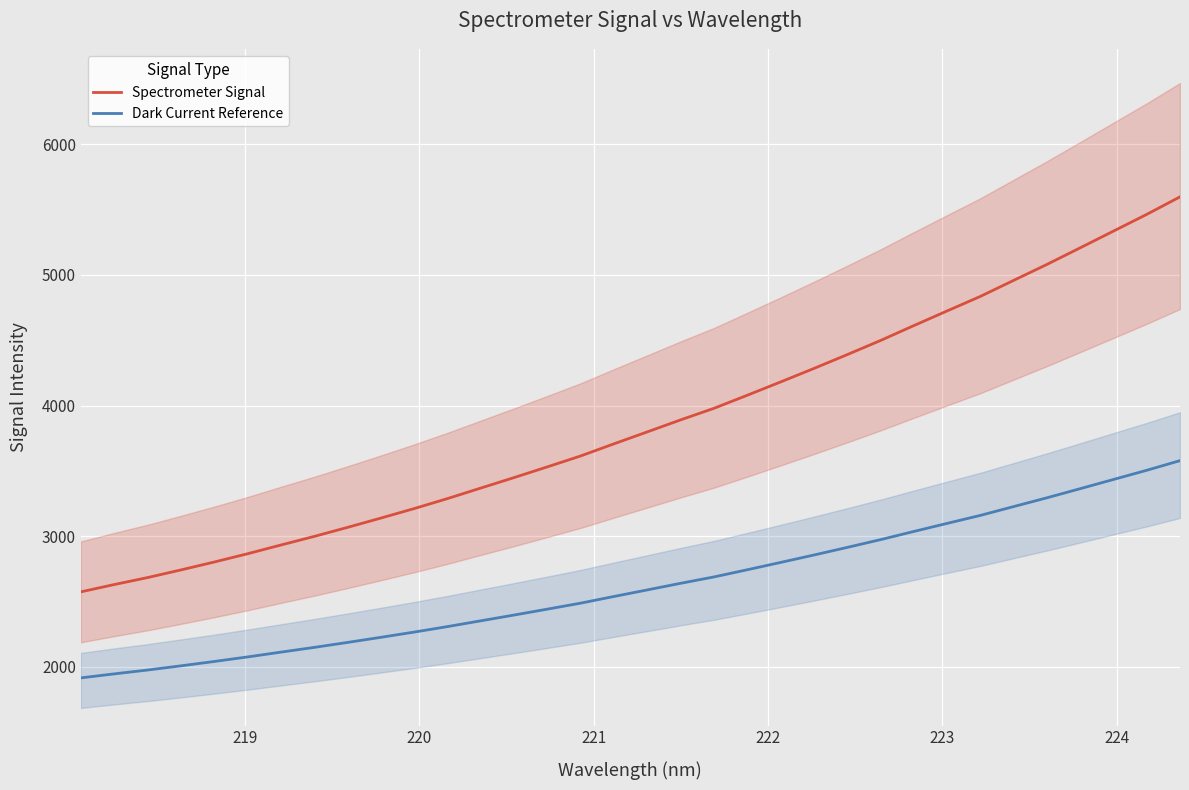

What is the lowest value of the Dark Current Reference series?

1915.9